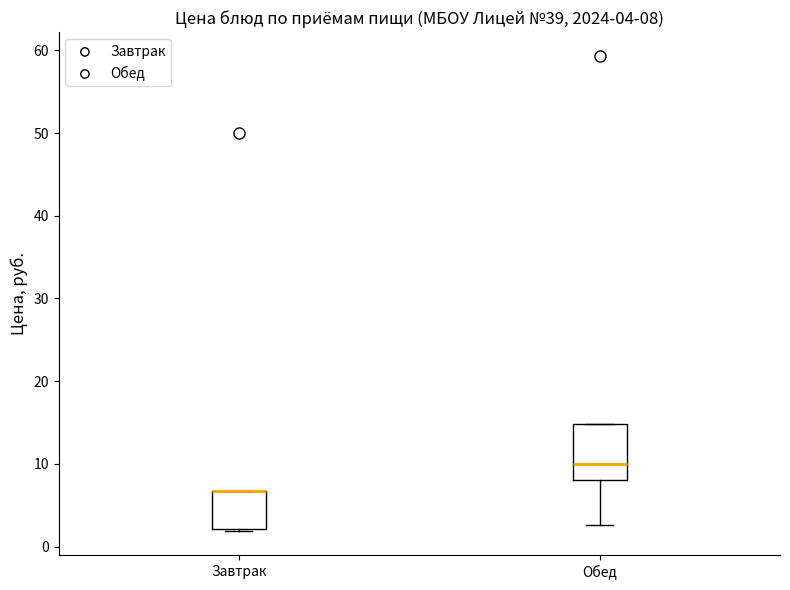

Which box is the tallest, from its lower edge to its upper edge?

Обед